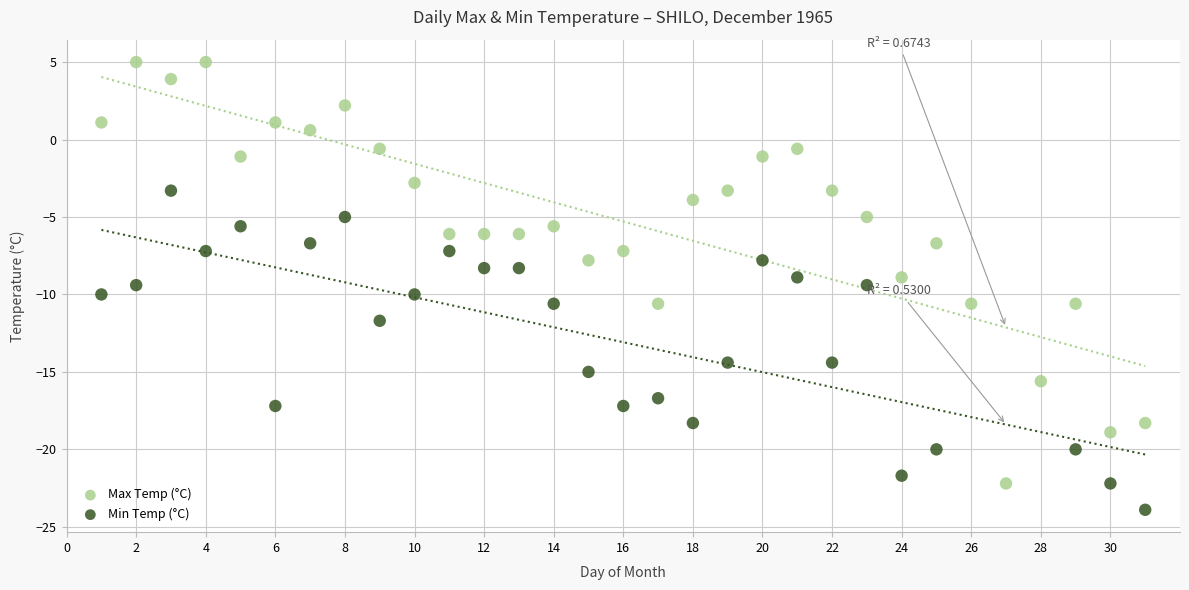

Which series reaches the maximum Y coordinate?

Max Temp (°C)